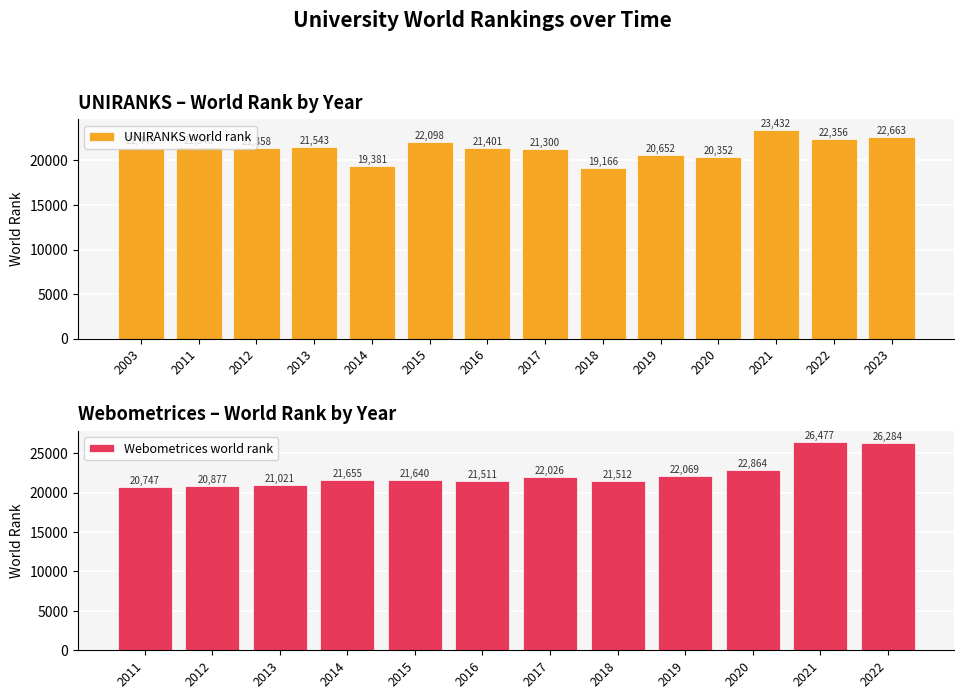

Rank the categories by value from lowest to highest.

2018, 2014, 2020, 2019, 2017, 2012, 2016, 2003, 2013, 2011, 2015, 2022, 2023, 2021